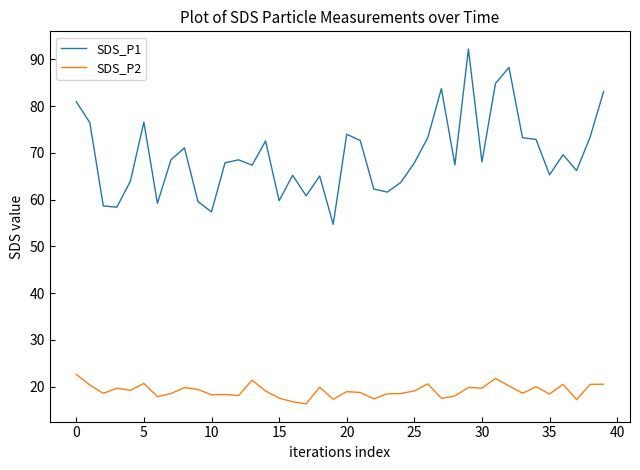

Which series has the largest total across all categories?

SDS_P1